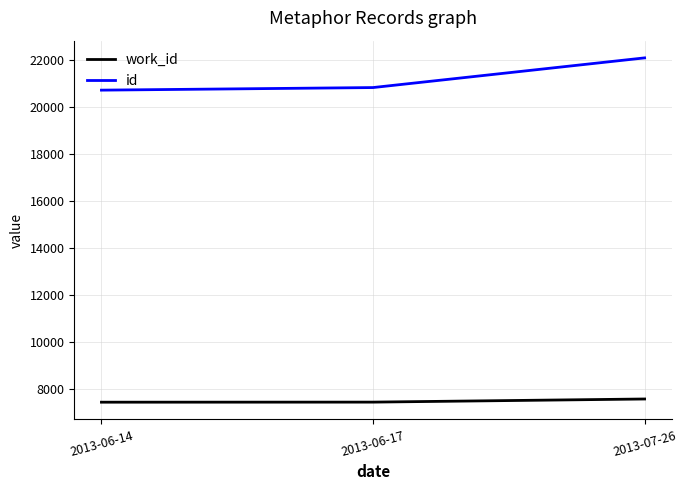

Between 2013-06-14 and 2013-07-26, which series saw the biggest shift?

id